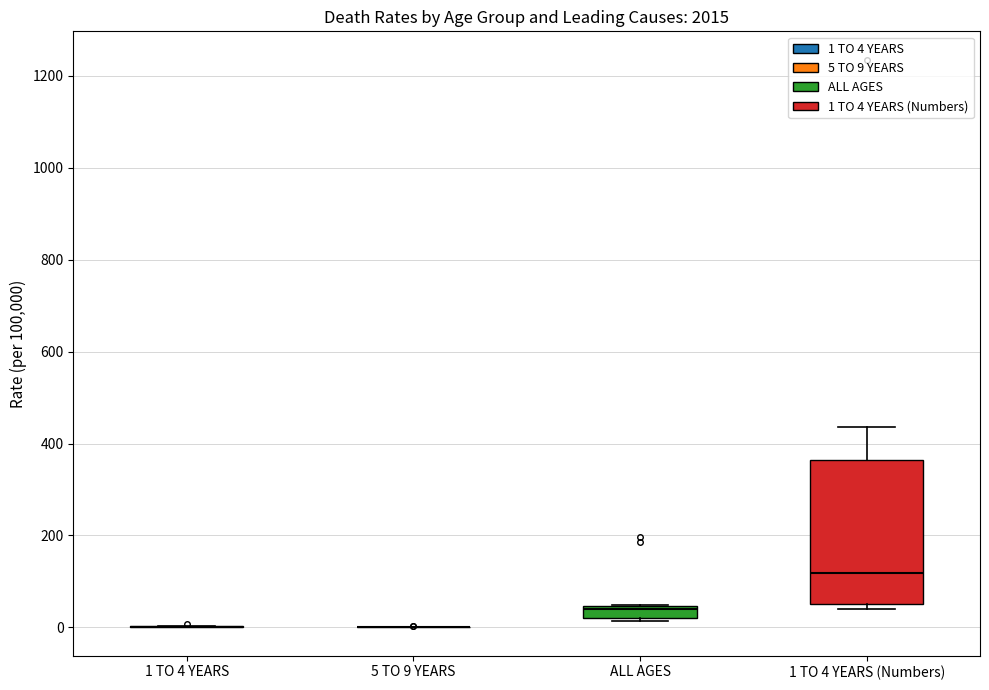

Where does the median line of the box for 1 TO 4 YEARS (Numbers) sit on the y-axis? The values are not printed on the chart, so give them approximately, as read against the axis.

120